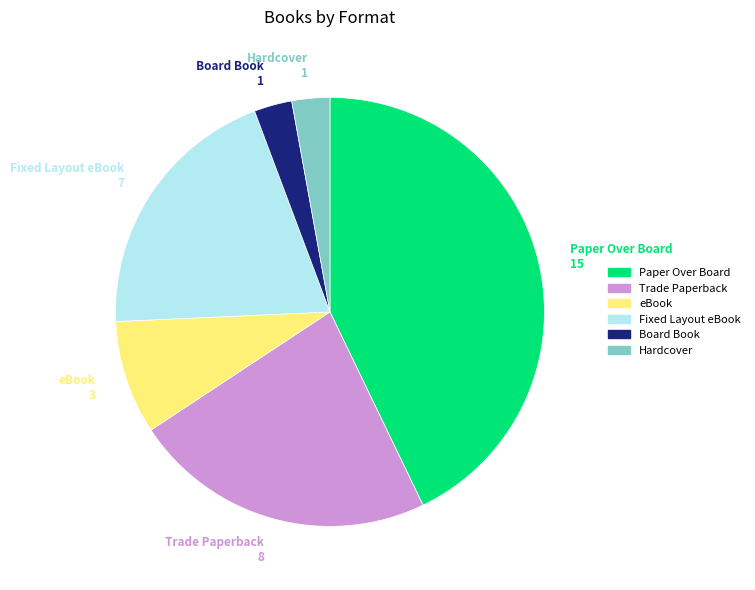

Does Fixed Layout eBook represent more than half of the total?

No